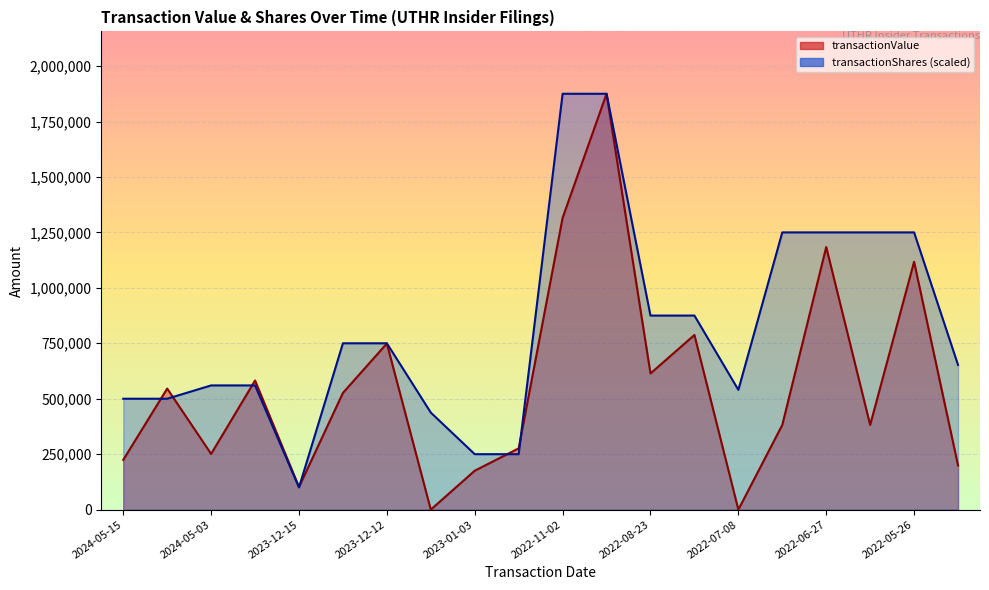

What is the sum of the transactionShares line values at 10 and 13?

2750035.2